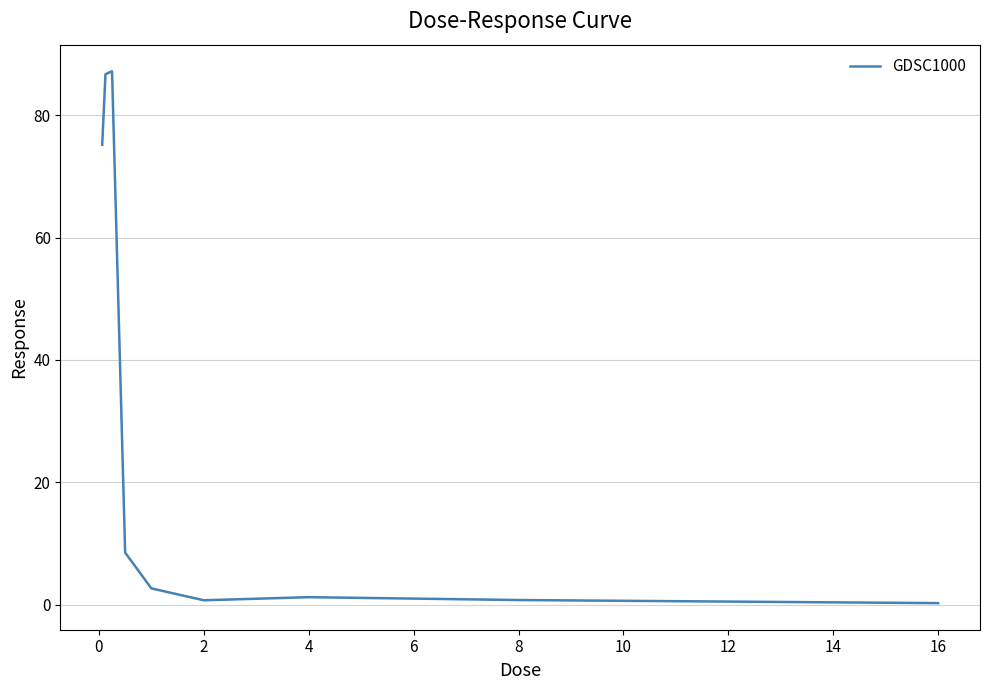

What is the maximum value shown in the chart?

87.2